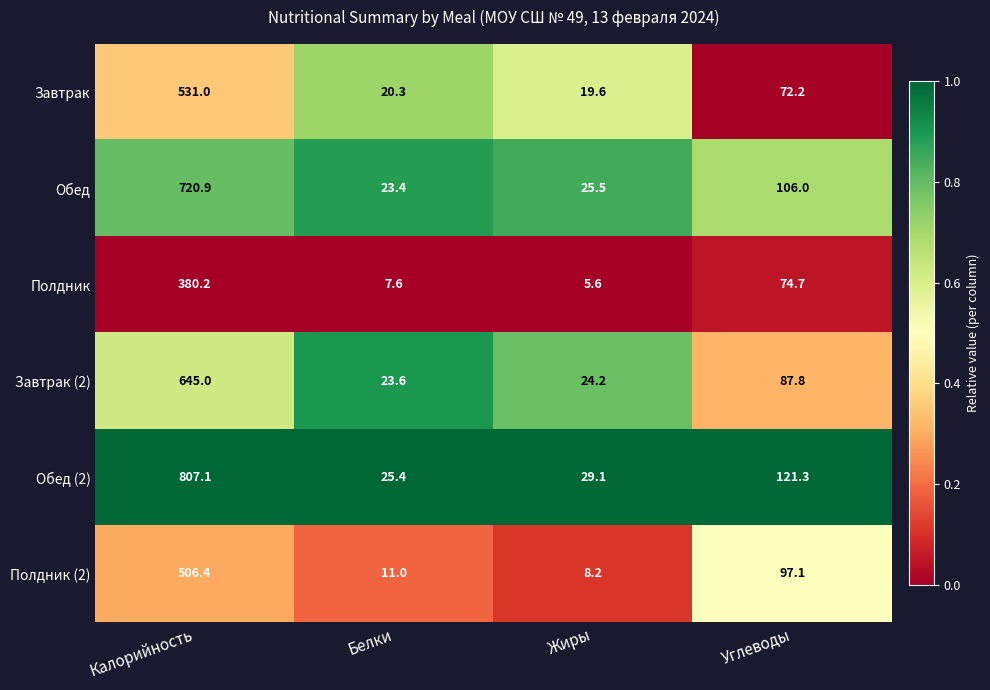

At which category is the sum across all series the highest?

Калорийность